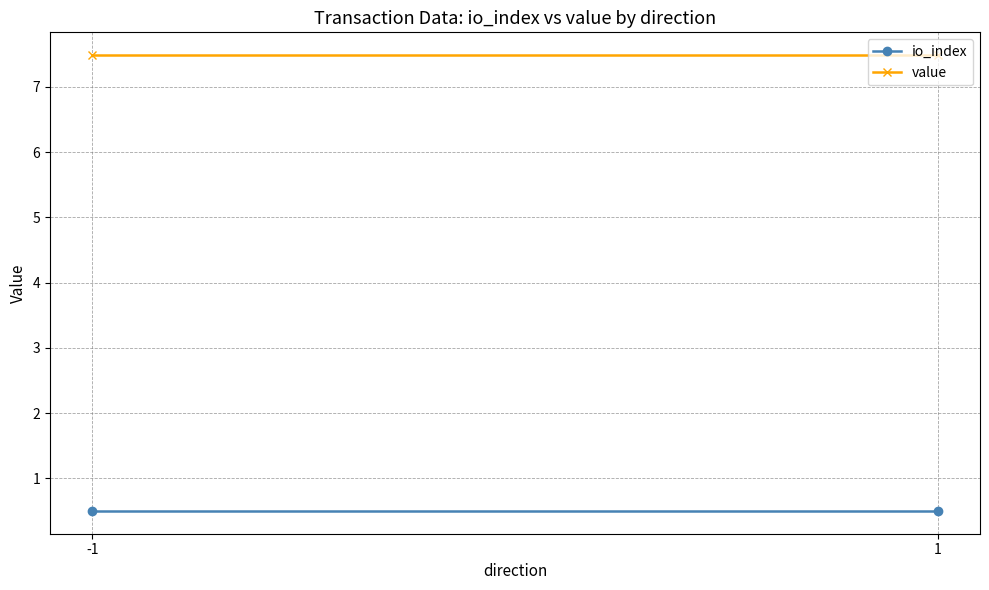

How many categories are shown in the chart?

2